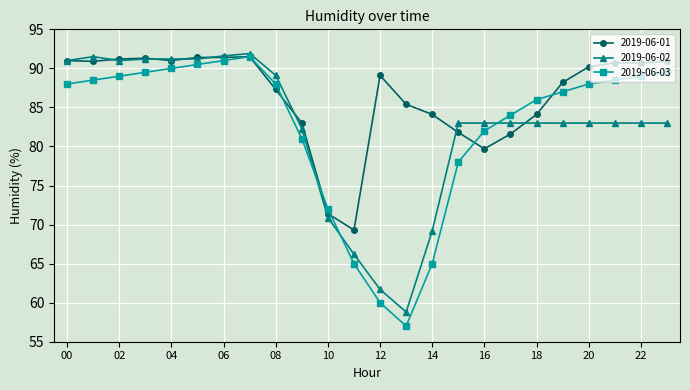

What is the average value of the 2019-06-03 series?

82.4